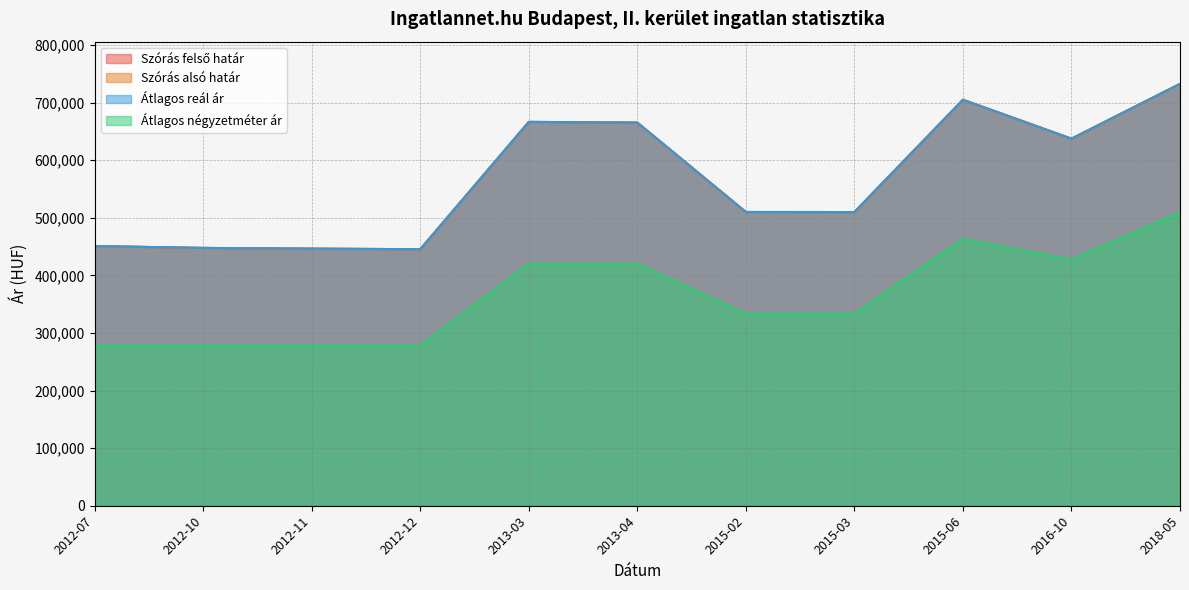

True or false: Szórás alsó határ and Átlagos reál ár cross at least once.

False